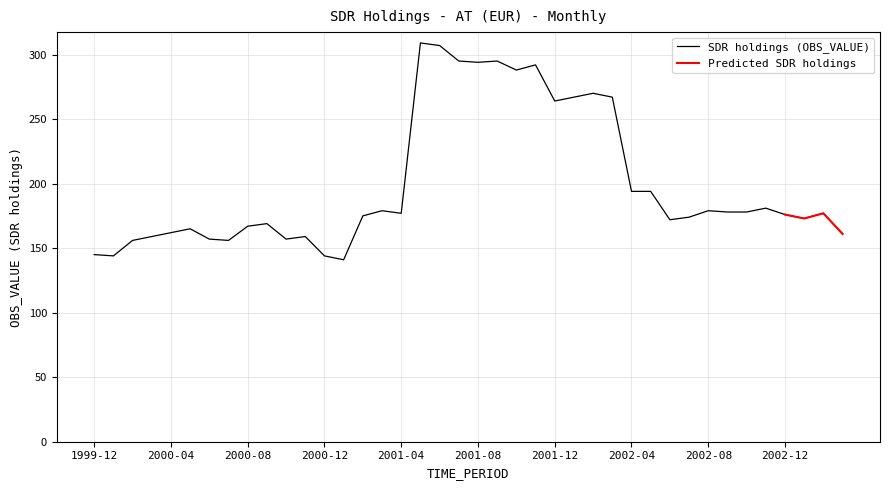

What is the value of the 34th point from the left?

178